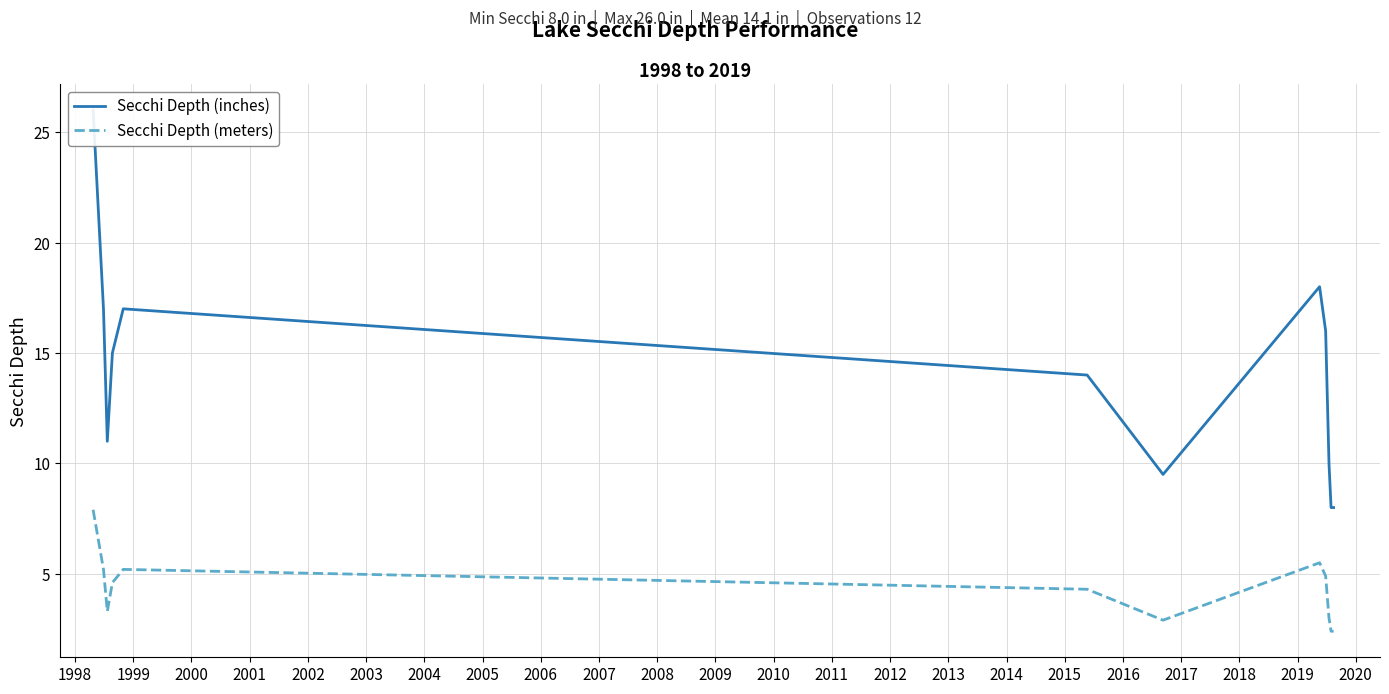

How many values in the Secchi Depth (meters) series exceed 4?

7